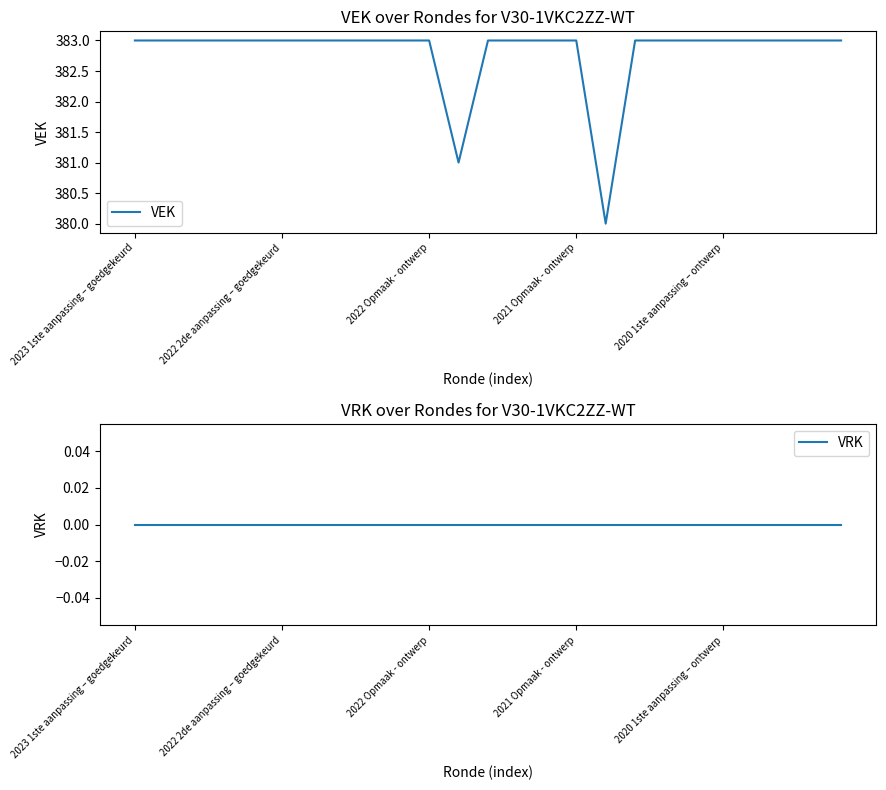

At which category is the sum across all series the highest?

2023 1ste aanpassing – goedgekeurd